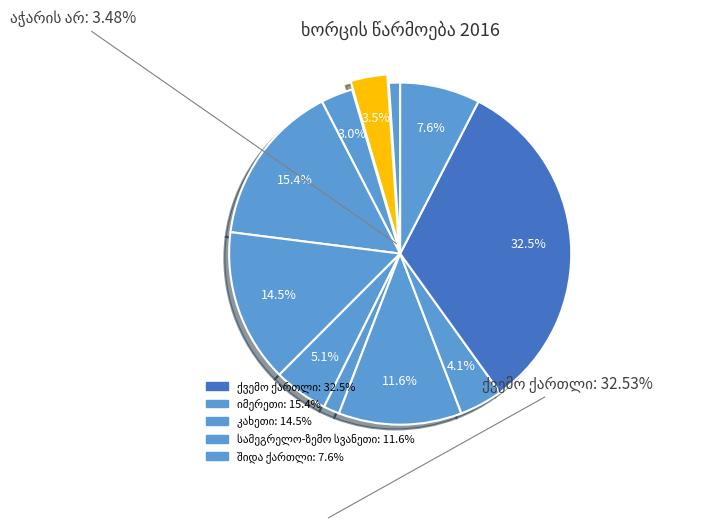

How many segments does this pie chart have?

11